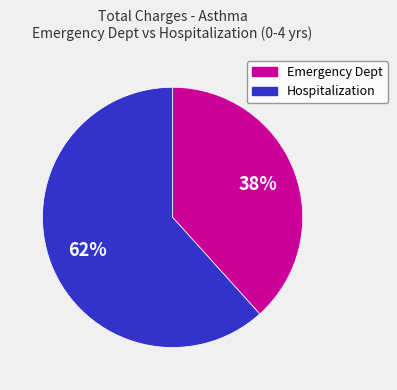

To the nearest percent, what is the average slice percentage?

50%